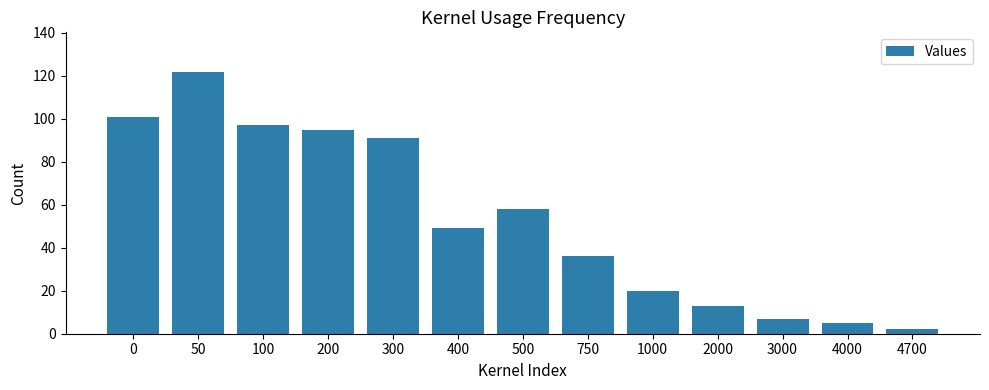

The chart shows a value of 122.0 at 50. True or false?

True